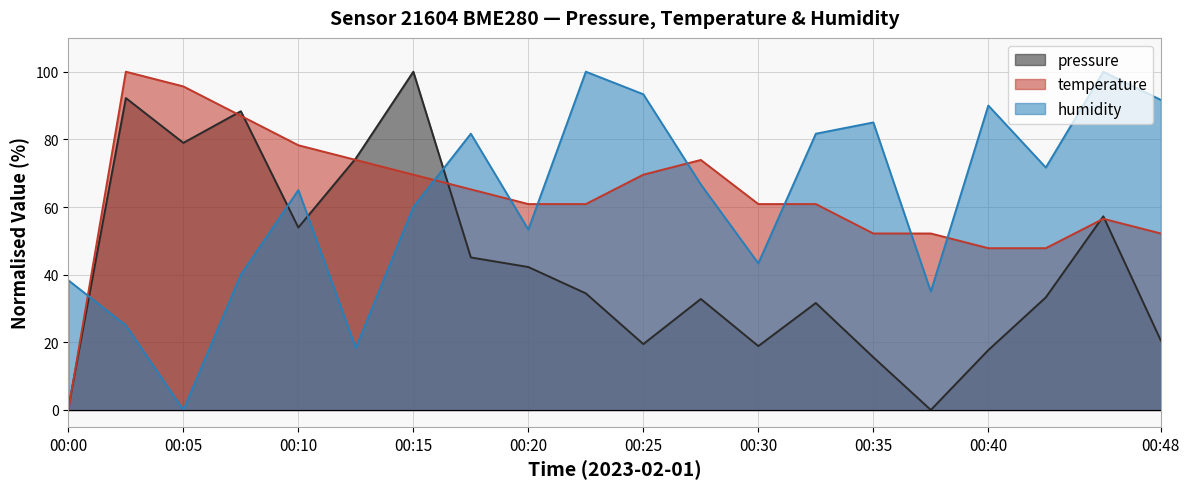

Which series ends up on top after the final intersection of humidity and temperature?

humidity